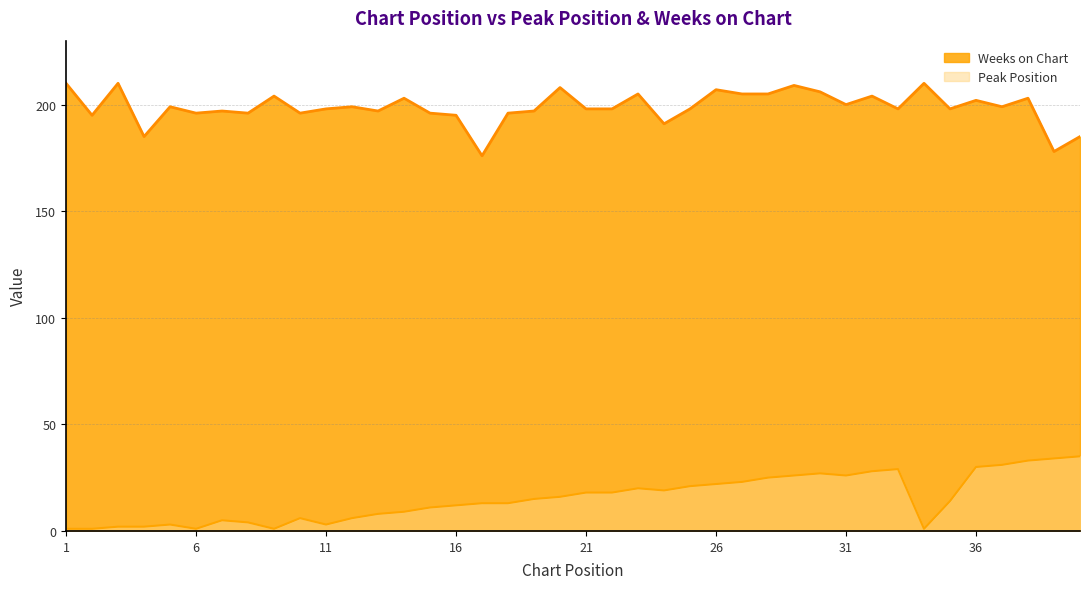

Between 14 and 7, which is larger?

14